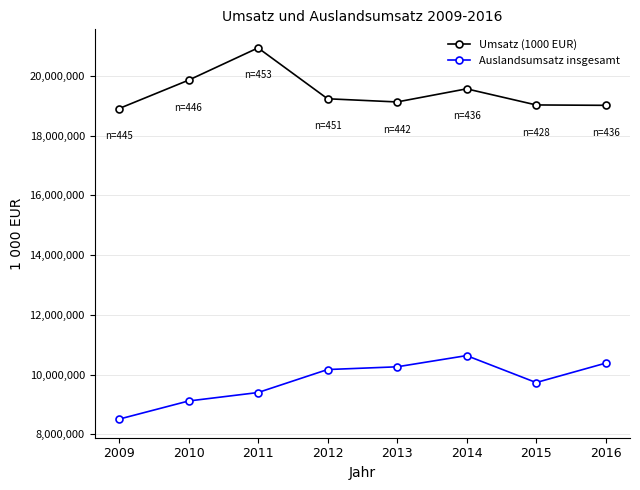

Which series has the largest total across all categories?

Umsatz (1000 EUR)